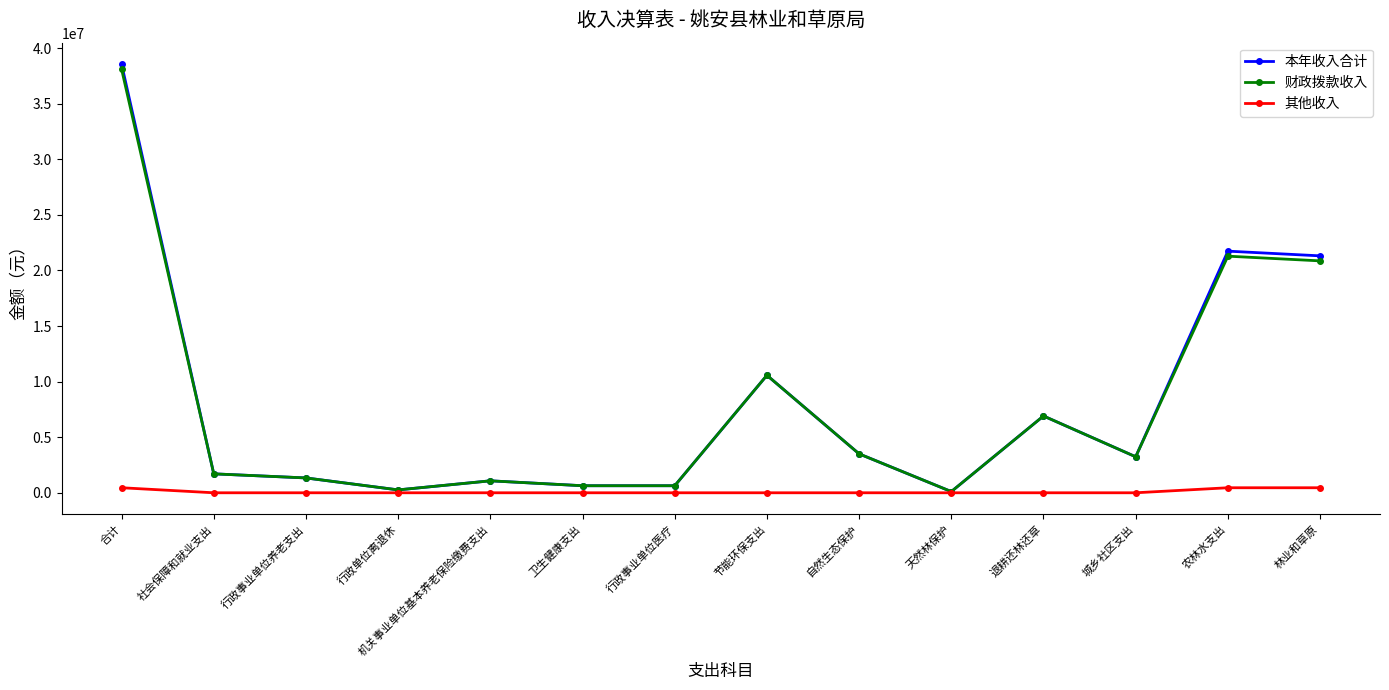

The value of 其他收入 at 自然生态保护 is 0.0. True or false?

True